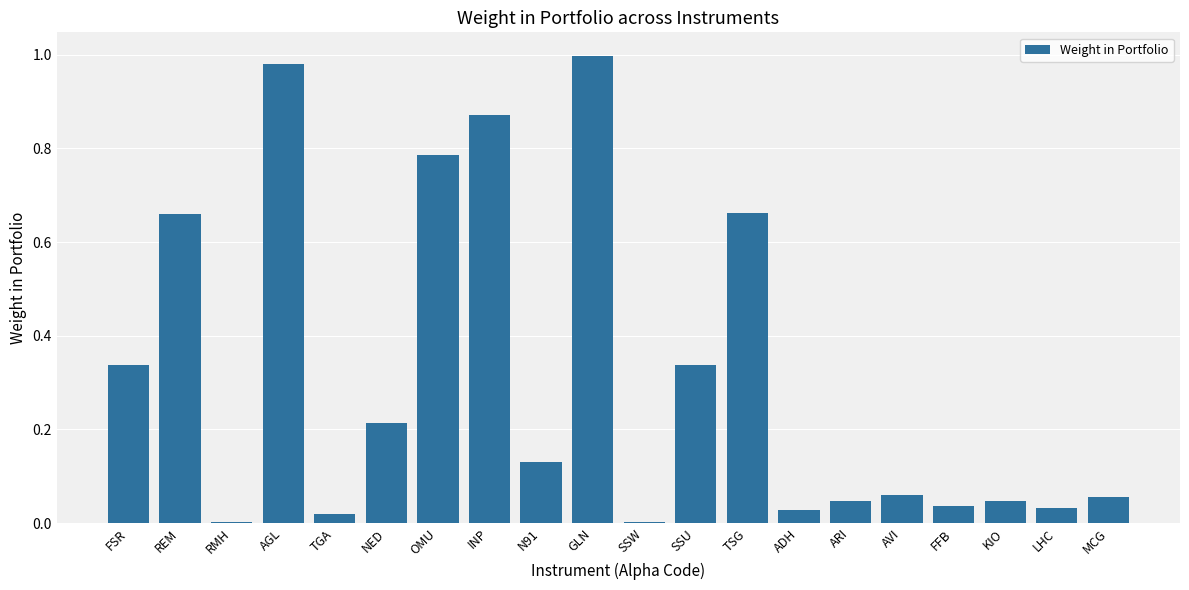

What is the sum of all values?

6.3